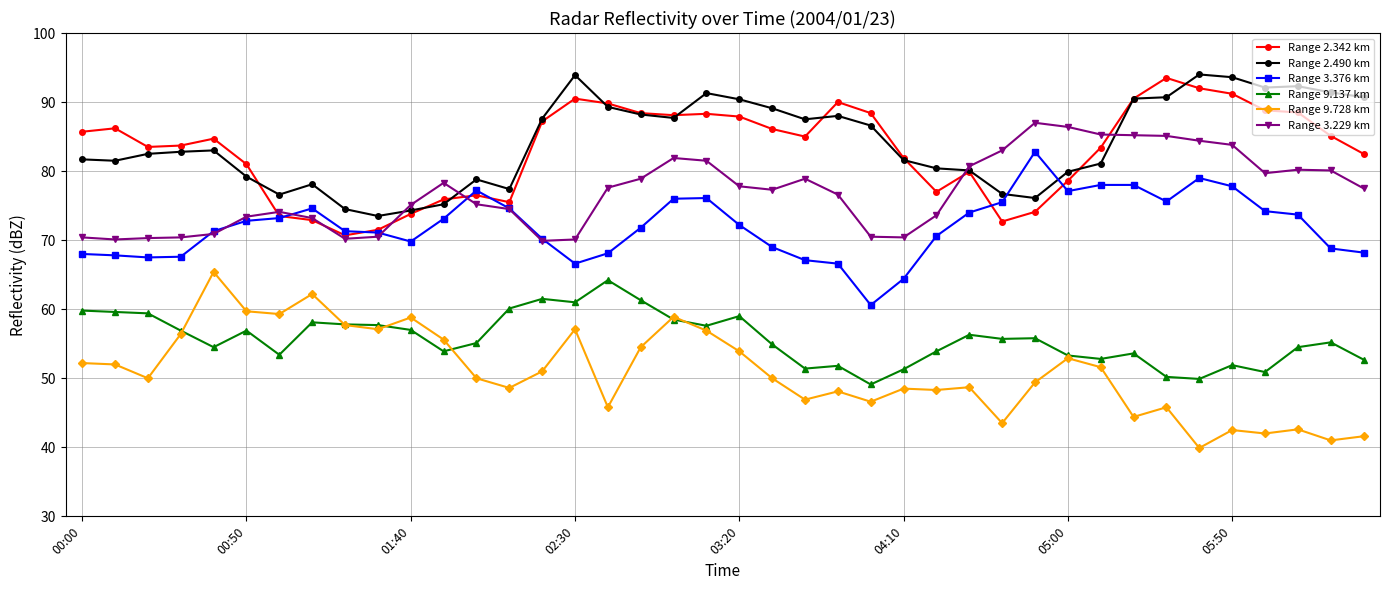

After their last crossing, which series has the higher values: Range 3.229 km or Range 3.376 km?

Range 3.229 km